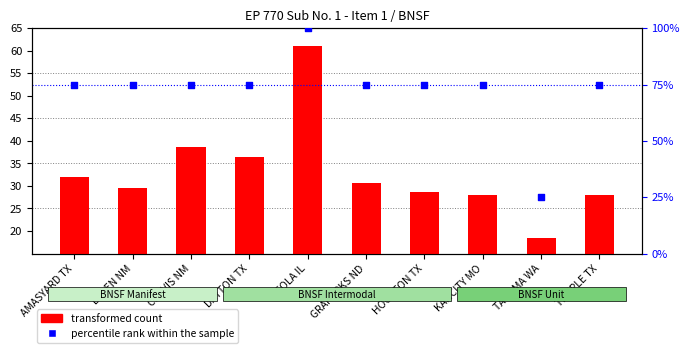

What is the total value across all series at KANCITY MO?

103.0